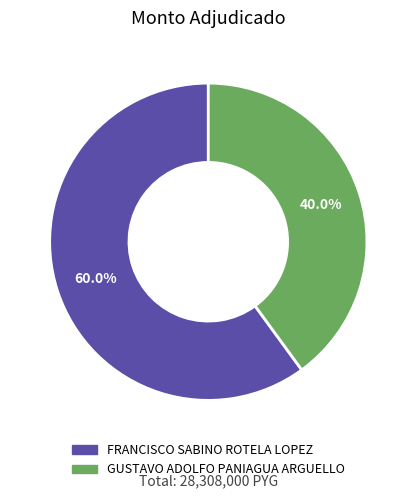

To the nearest percent, what percentage of the pie is FRANCISCO SABINO ROTELA LOPEZ?

60%